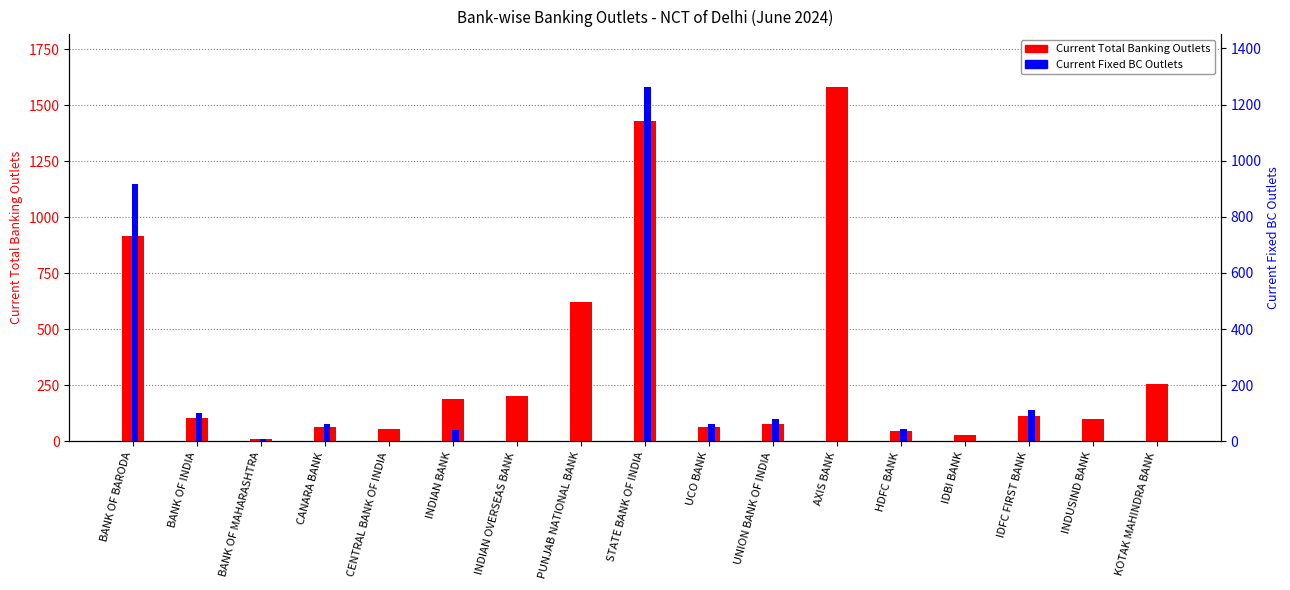

How many bars are there in each group?

2